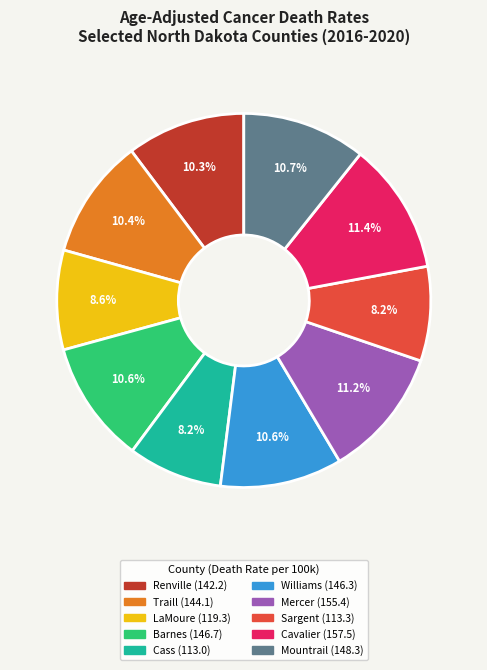

How many slices are in this pie chart?

10